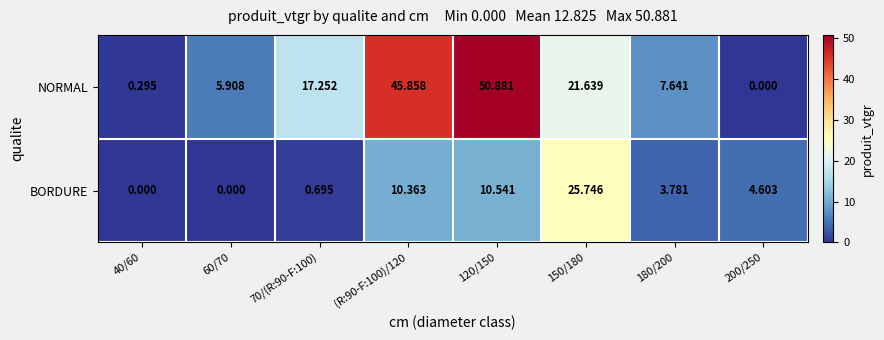

List the series in order of their overall mean, lowest first.

BORDURE, NORMAL